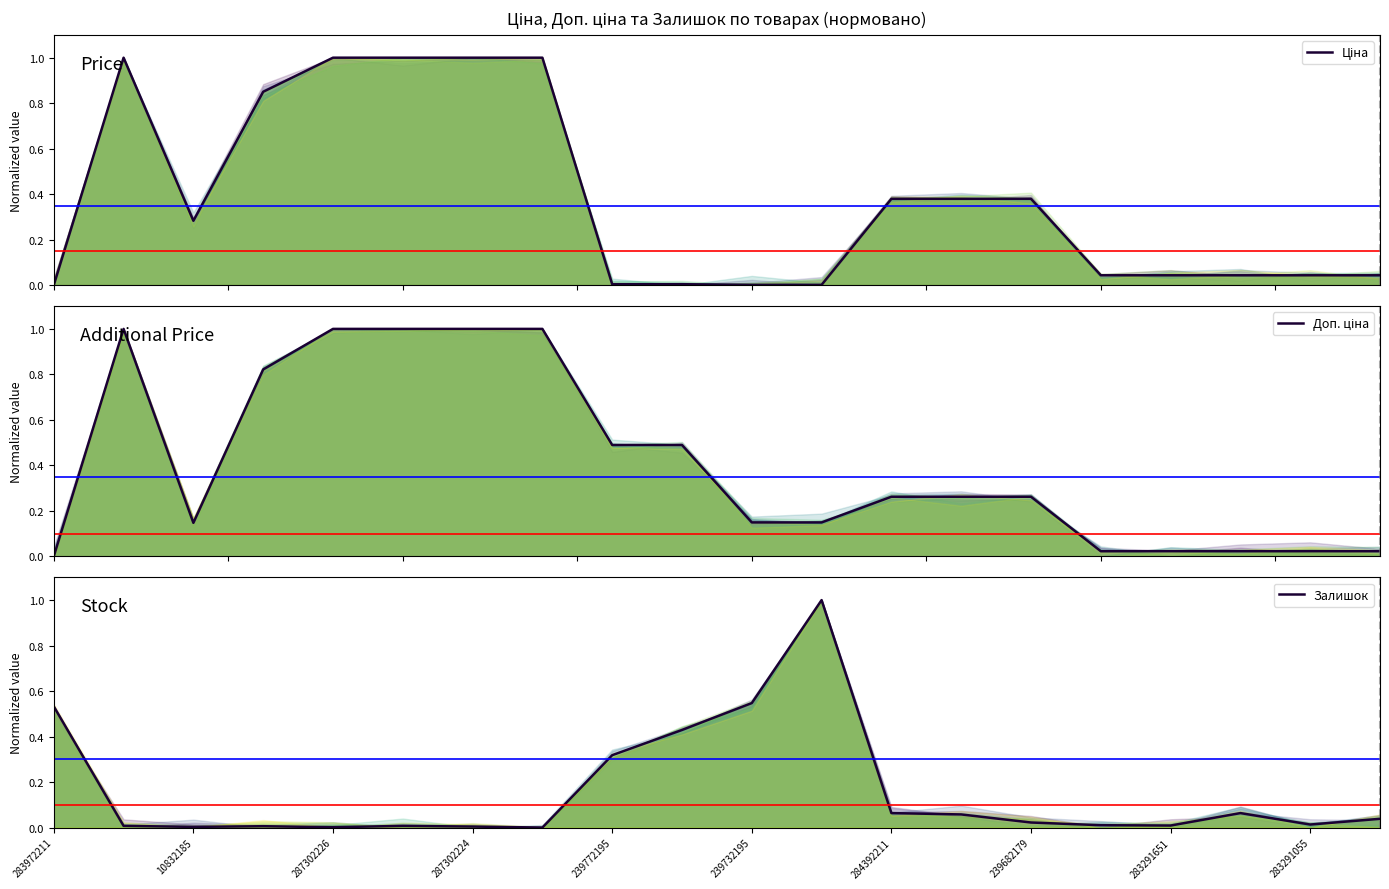

Rank the series by their maximum value, from lowest to highest.

Ціна, Доп. ціна, Залишок